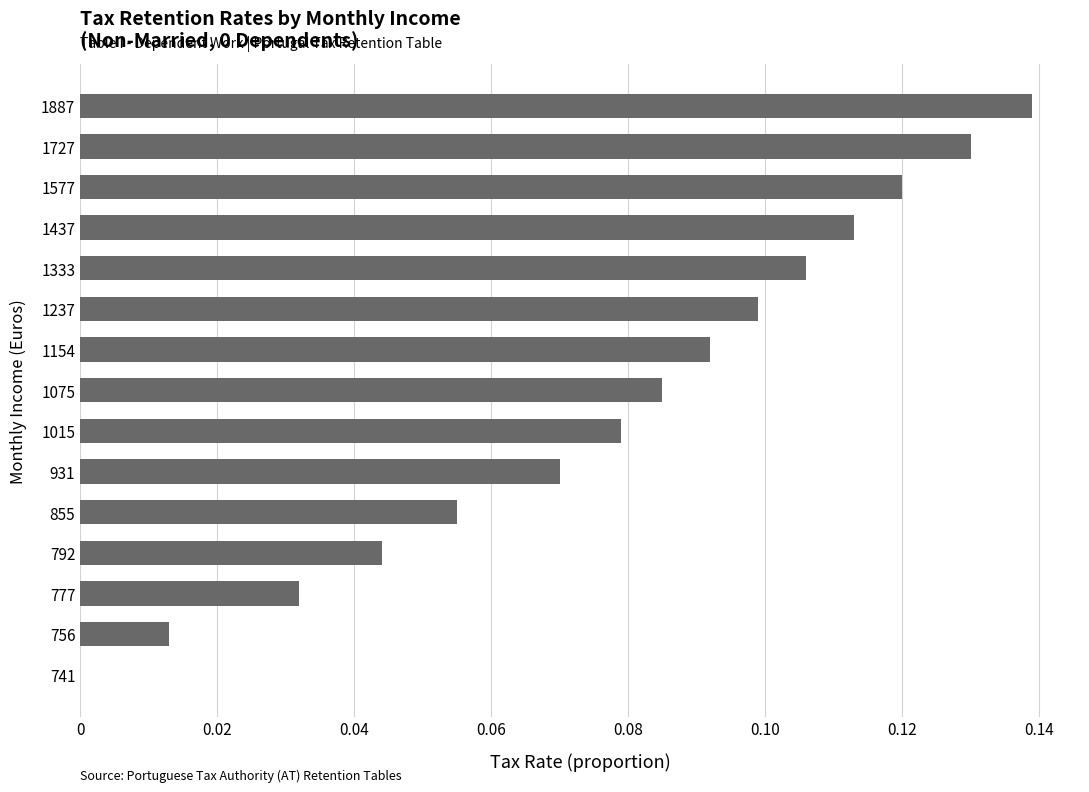

The chart shows a value of 0.1 at 1237. True or false?

True